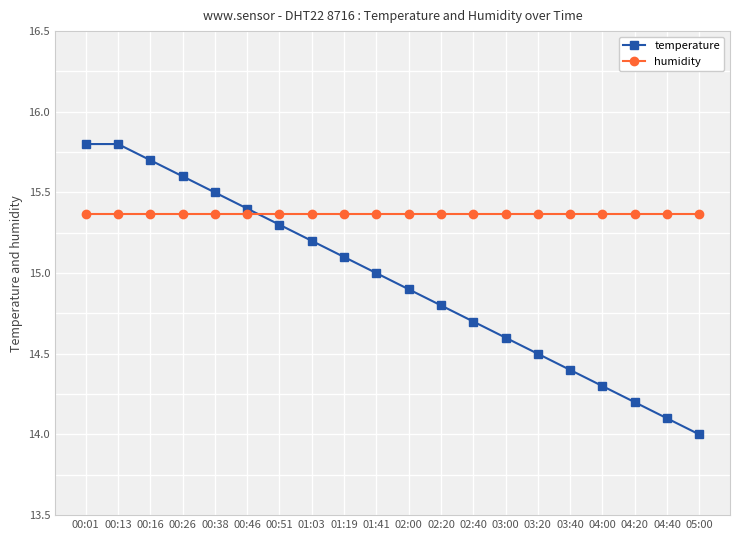

What is the smallest value displayed?

14.0